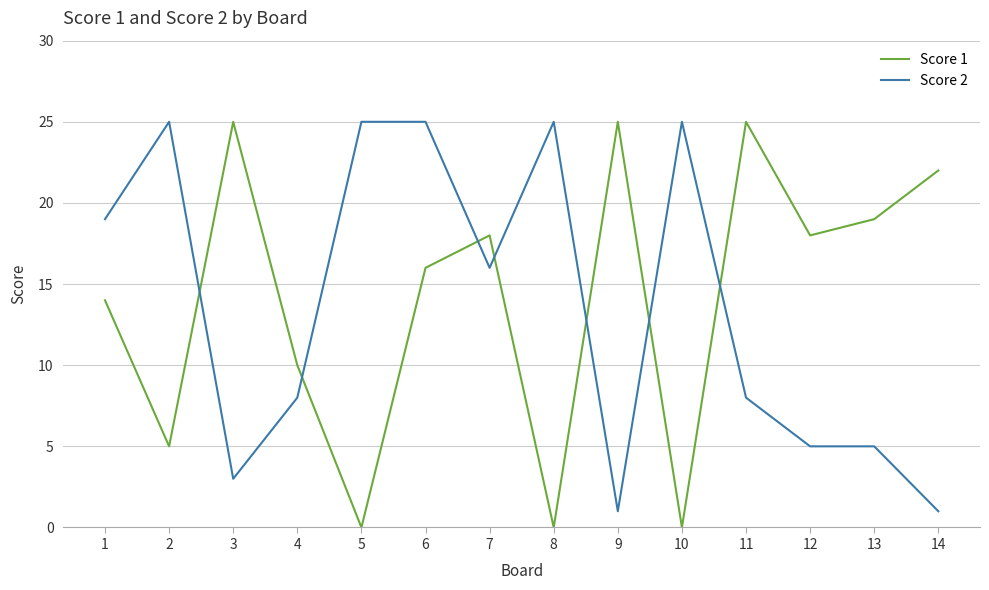

What is the average value of the Score 1 series?

14